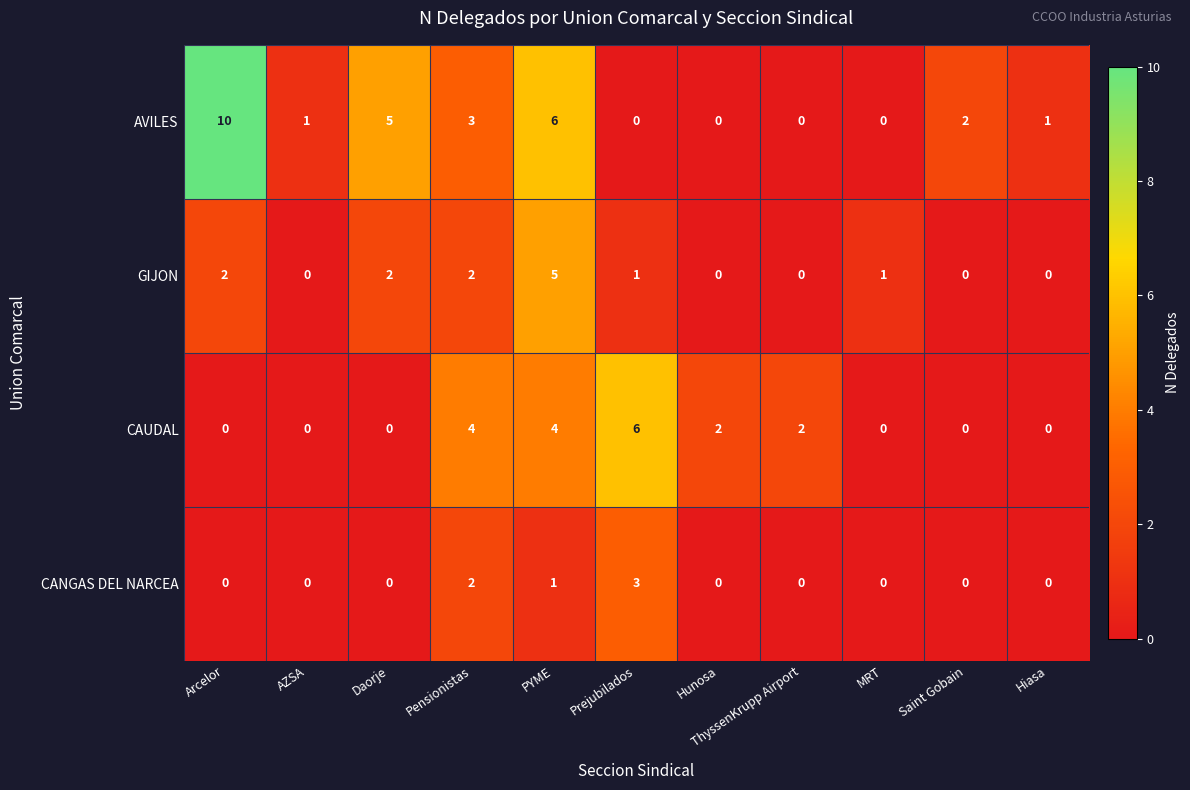

What is the difference between the maximum and minimum values in the GIJON series?

5